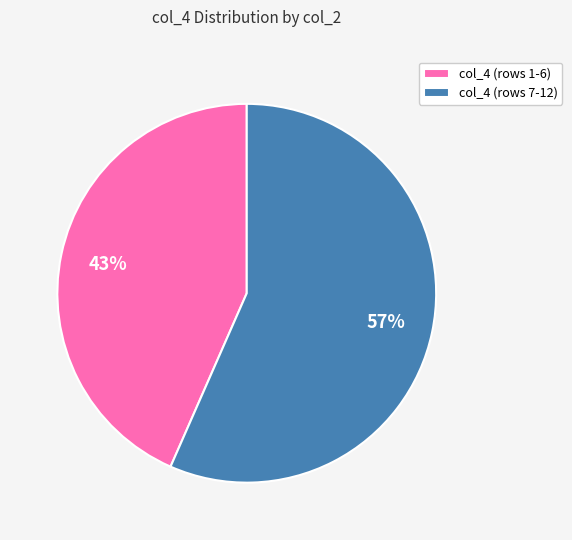

How many slices are in this pie chart?

2